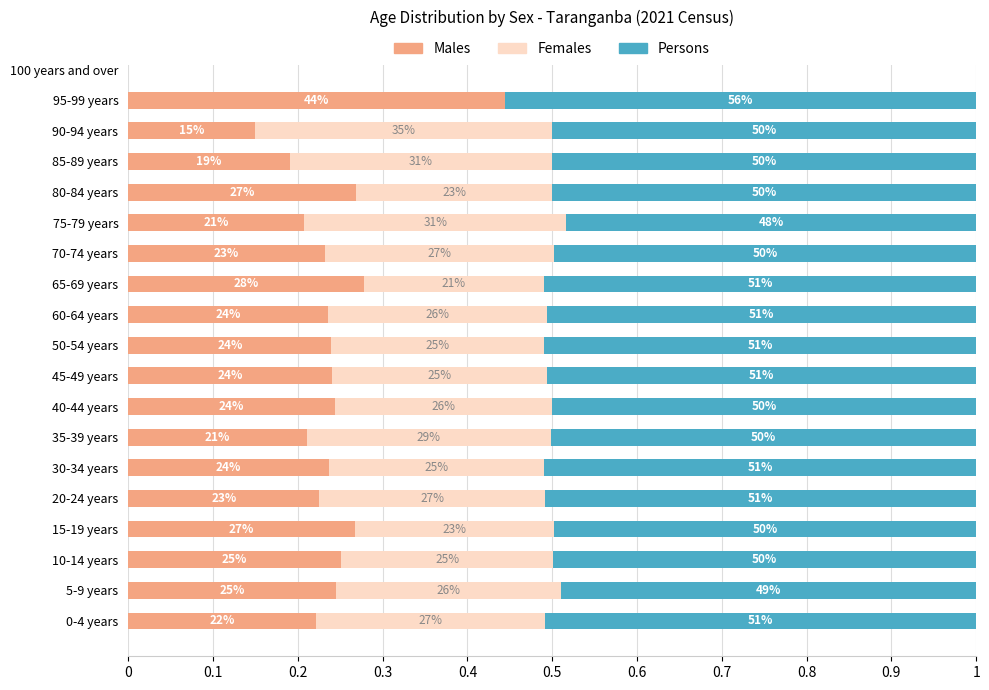

At how many categories does at least one series exceed 0?

18